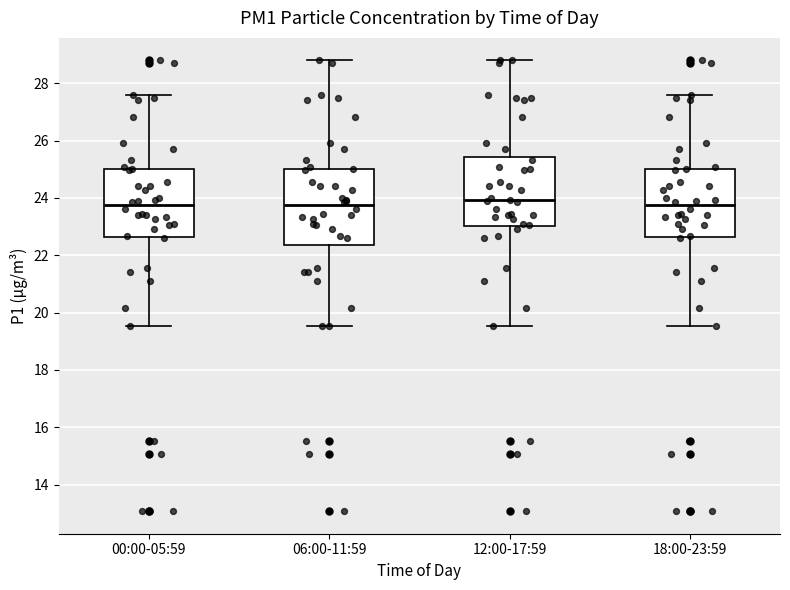

Reading left to right, transcribe this box plot: for each box, give where its median line is, the range the box spans, and where its two whiskers end, as read against the y-axis. The values are not printed on the chart, so give them approximately, as read against the axis.

00:00-05:59: median 23.8, box 22.6 to 25.0, whiskers 19.6 to 27.6
06:00-11:59: median 23.8, box 22.4 to 25.0, whiskers 19.6 to 28.8
12:00-17:59: median 24.0, box 23.0 to 25.4, whiskers 19.6 to 28.8
18:00-23:59: median 23.8, box 22.6 to 25.0, whiskers 19.6 to 27.6